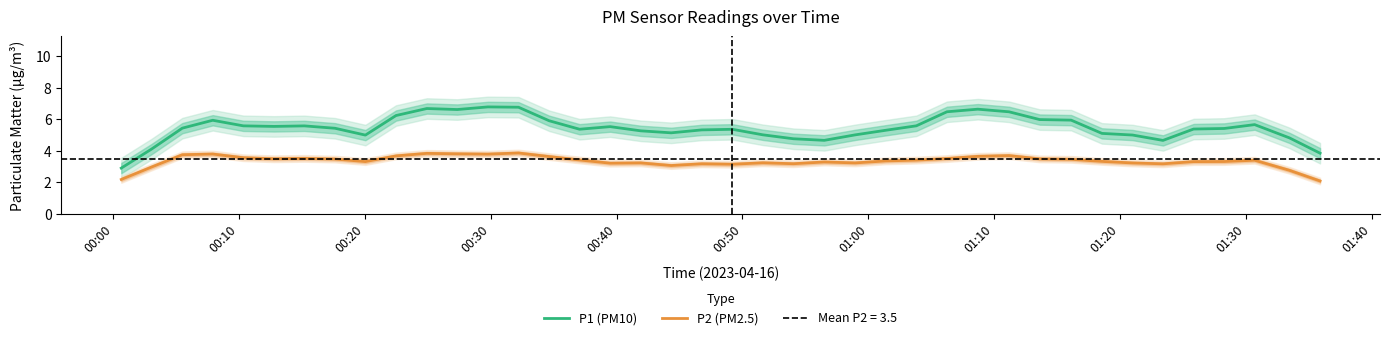

At how many categories does at least one series exceed 4?

38